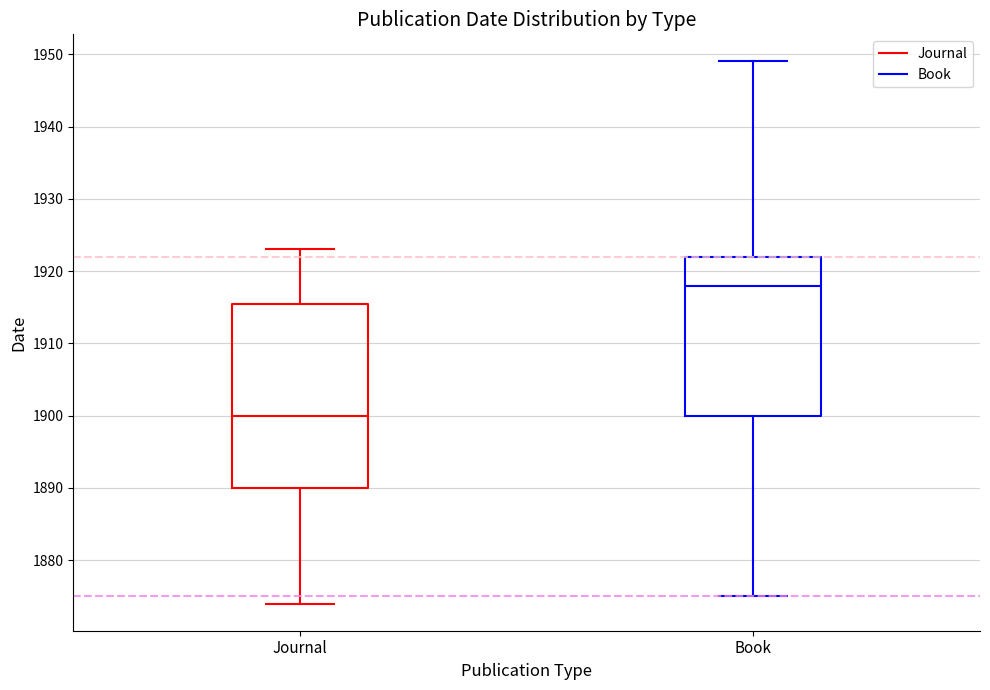

Reading left to right, read every box against the y-axis: the position of its median line, the range the box covers, and the ends of its whiskers. The values are not printed on the chart, so give them approximately, as read against the axis.

Journal: median 1900, box 1890 to 1916, whiskers 1874 to 1923
Book: median 1918, box 1900 to 1922, whiskers 1875 to 1949